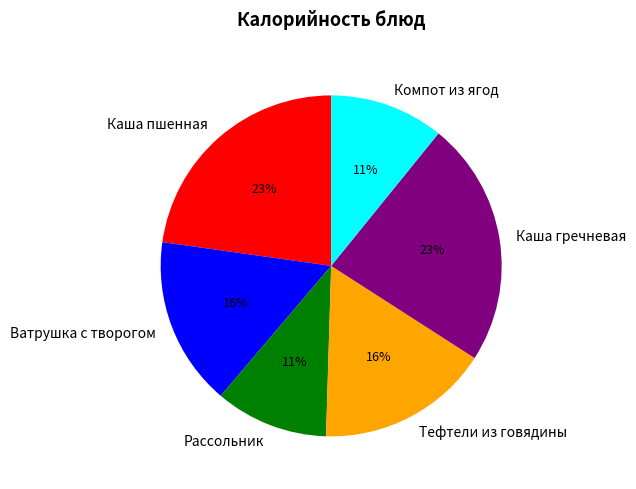

What percentage is the Компот из ягод slice, to the nearest percent?

11%